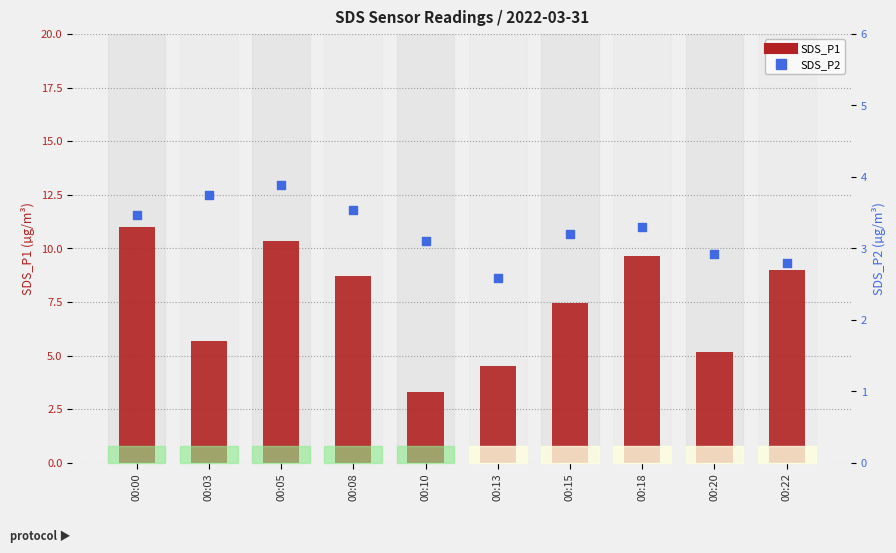

Which series has the largest total across all categories?

SDS_P1